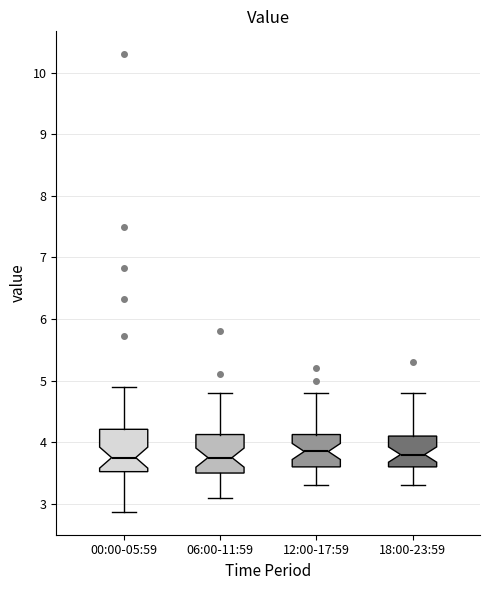

Reading left to right, transcribe this box plot: for each box, give where its median line is, the range the box spans, and where its two whiskers end, as read against the y-axis. The values are not printed on the chart, so give them approximately, as read against the axis.

00:00-05:59: median 3.8, box 3.5 to 4.2, whiskers 2.9 to 4.9
06:00-11:59: median 3.8, box 3.5 to 4.1, whiskers 3.1 to 4.8
12:00-17:59: median 3.9, box 3.6 to 4.1, whiskers 3.3 to 4.8
18:00-23:59: median 3.8, box 3.6 to 4.1, whiskers 3.3 to 4.8